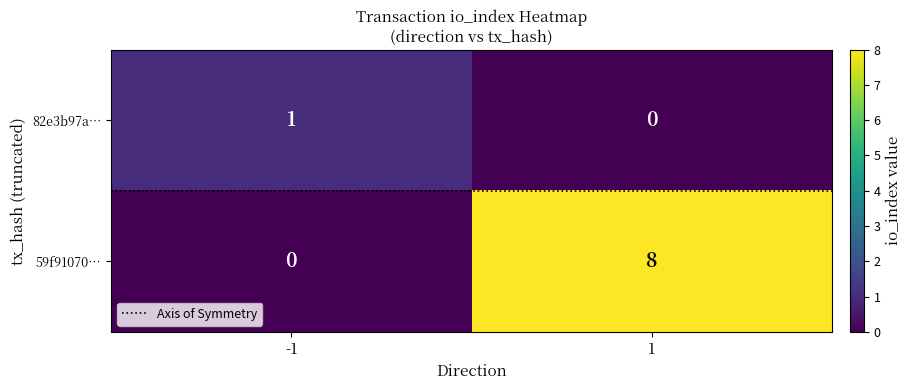

What is the spread (max minus min) of values at 1?

8